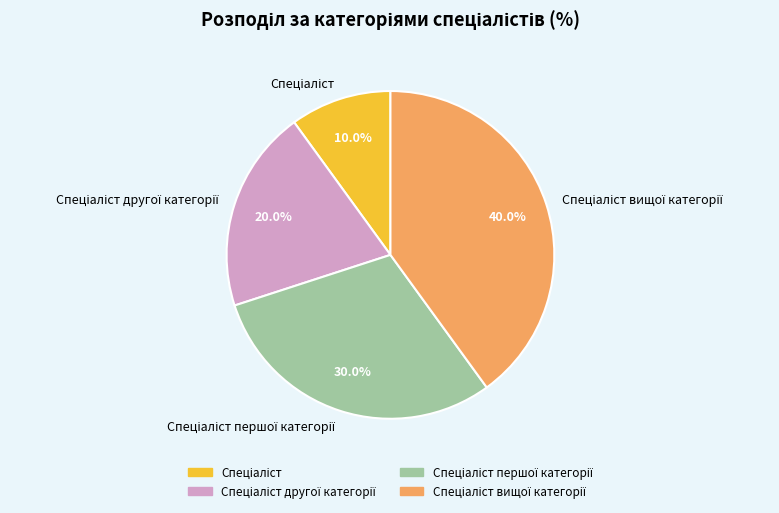

Is there a majority slice in this chart?

No